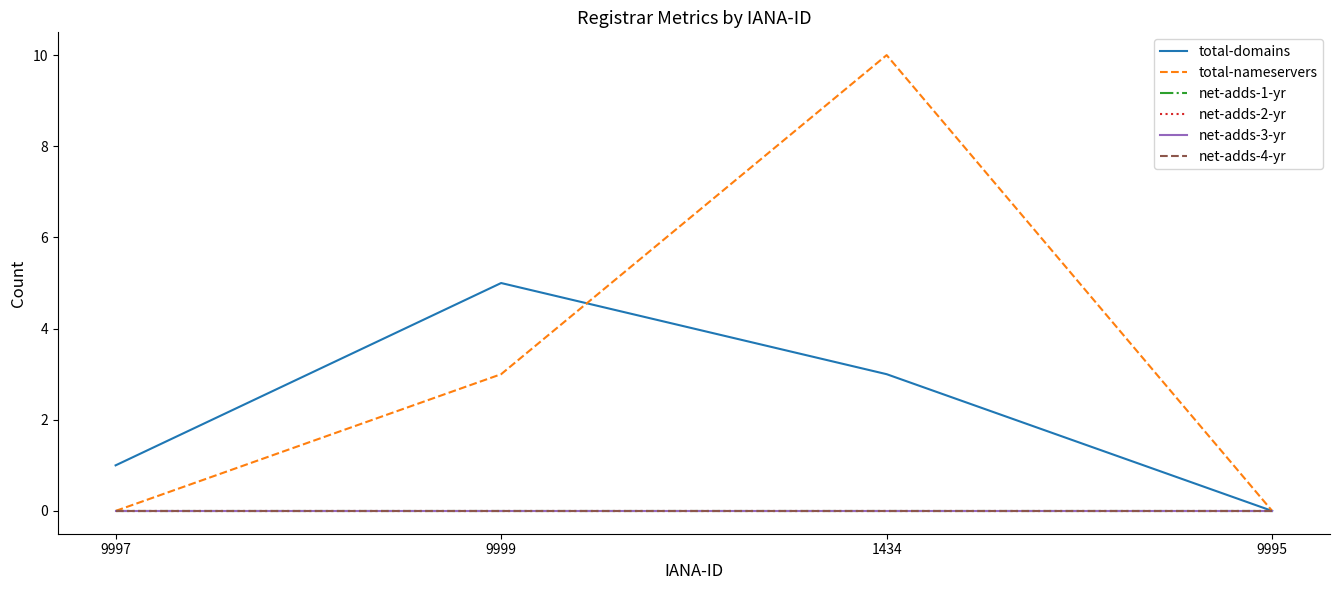

Is this an area chart (filled region under the line)?

No